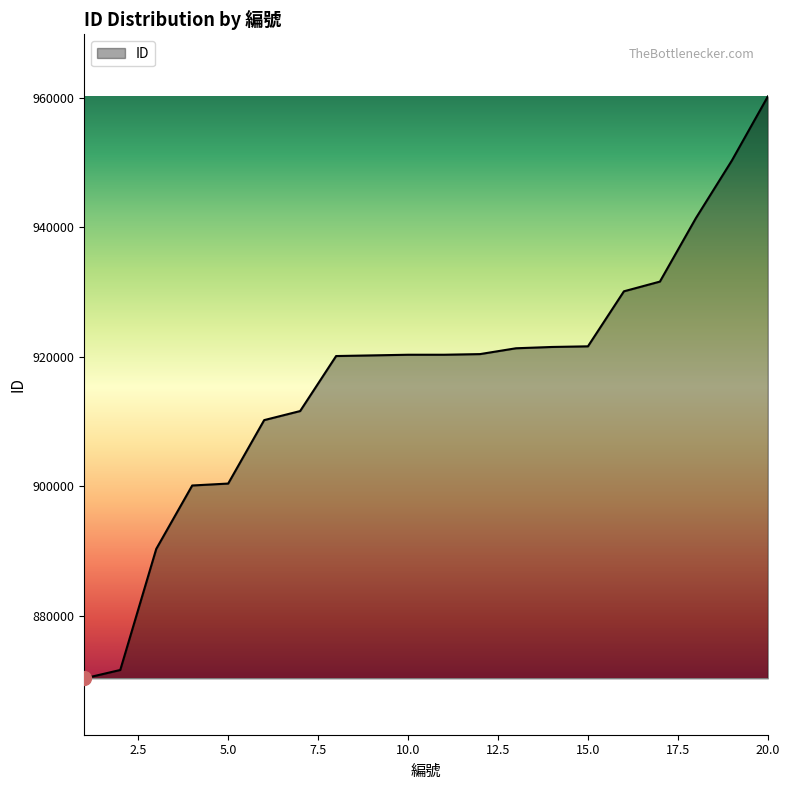

What is the difference between the maximum and minimum values?

89900